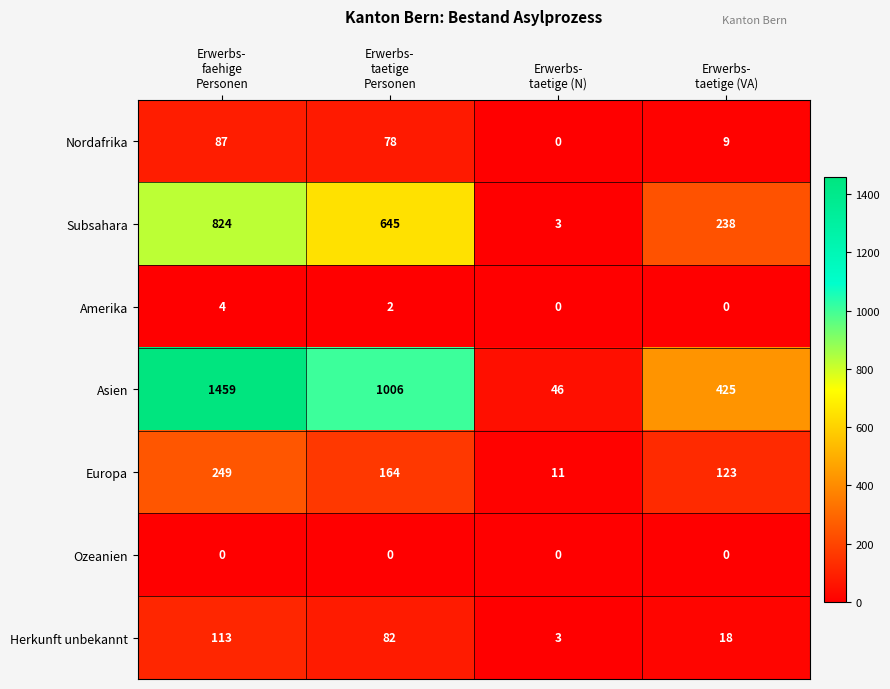

Which series has the largest total across all categories?

Asien